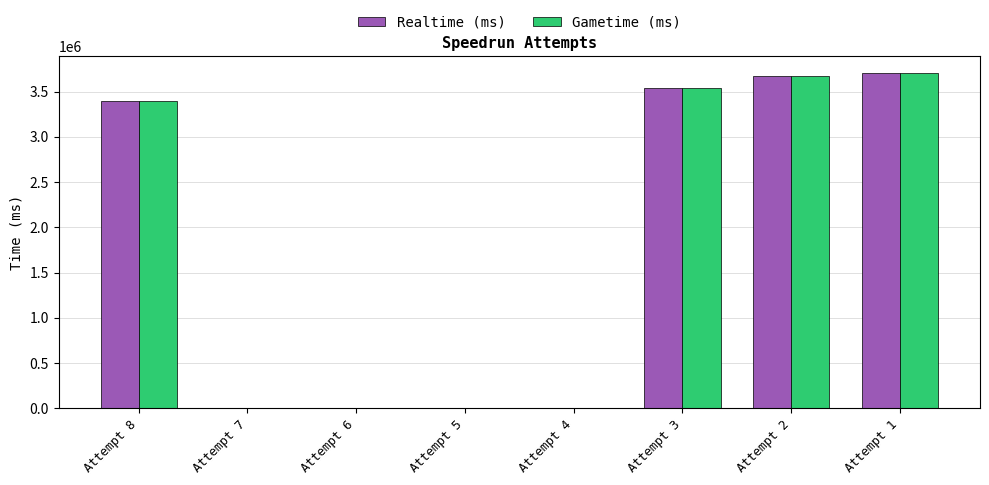

What are all the series names shown in the legend?

Realtime (ms), Gametime (ms)